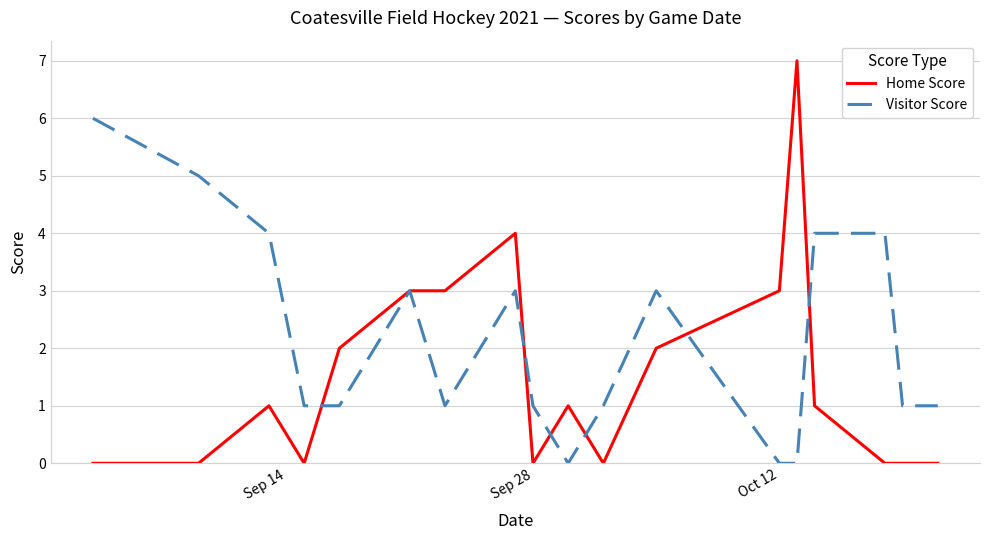

What are all the series names shown in the legend?

Home Score, Visitor Score